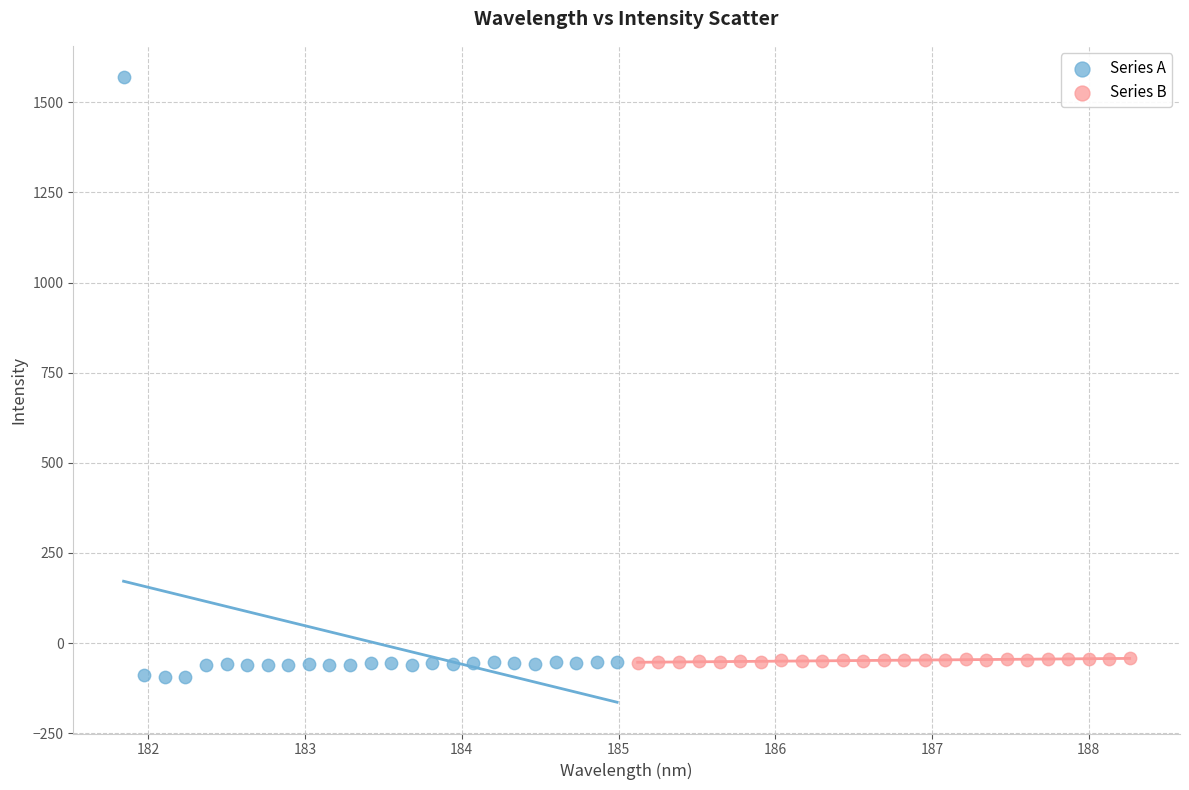

Which series reaches the maximum Y coordinate?

Series A